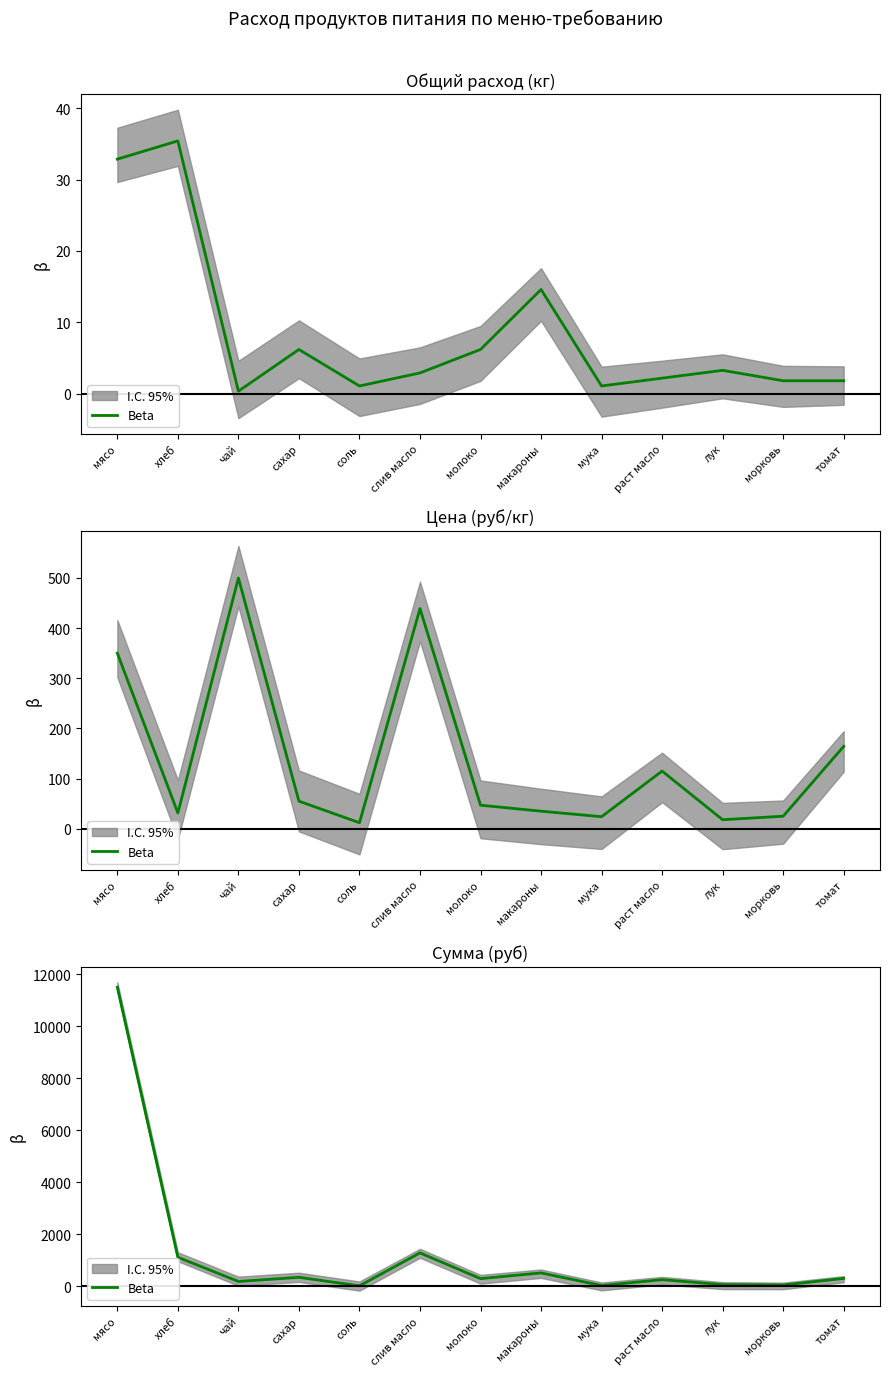

How many values exceed 291?

7